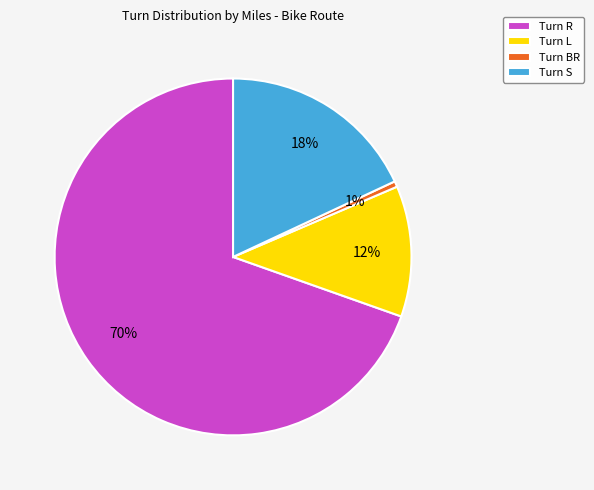

Between Turn L and Turn BR, which is larger?

Turn L